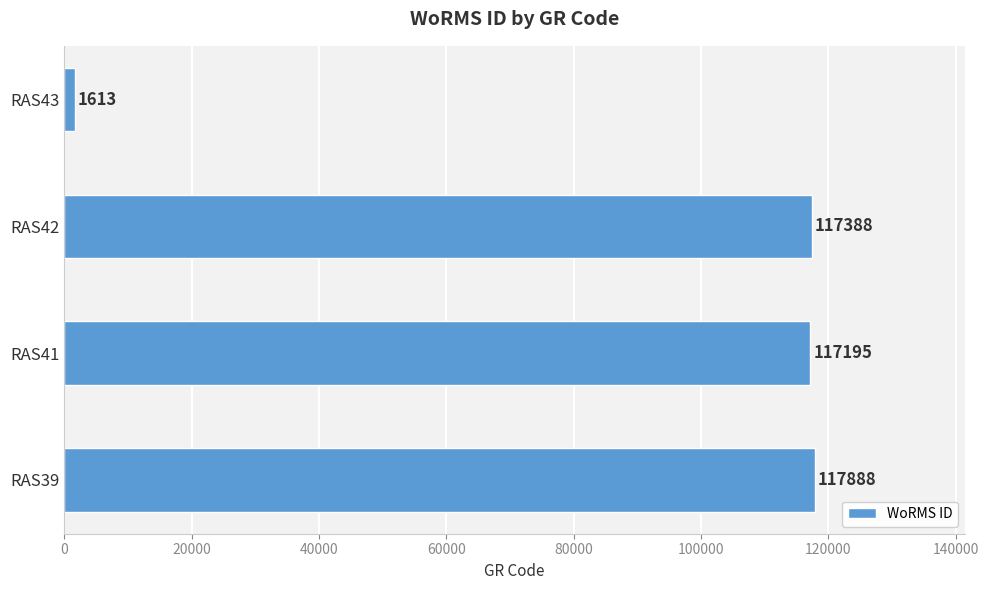

What is the smallest value displayed?

1613